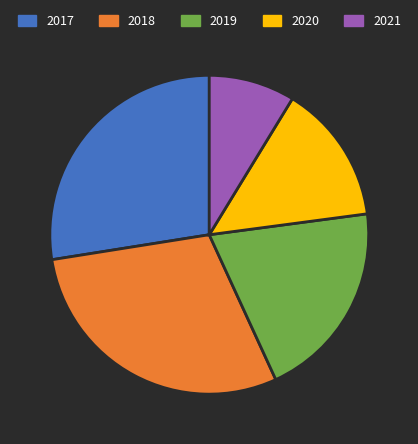

Rank the categories by value from lowest to highest.

2021, 2020, 2019, 2017, 2018